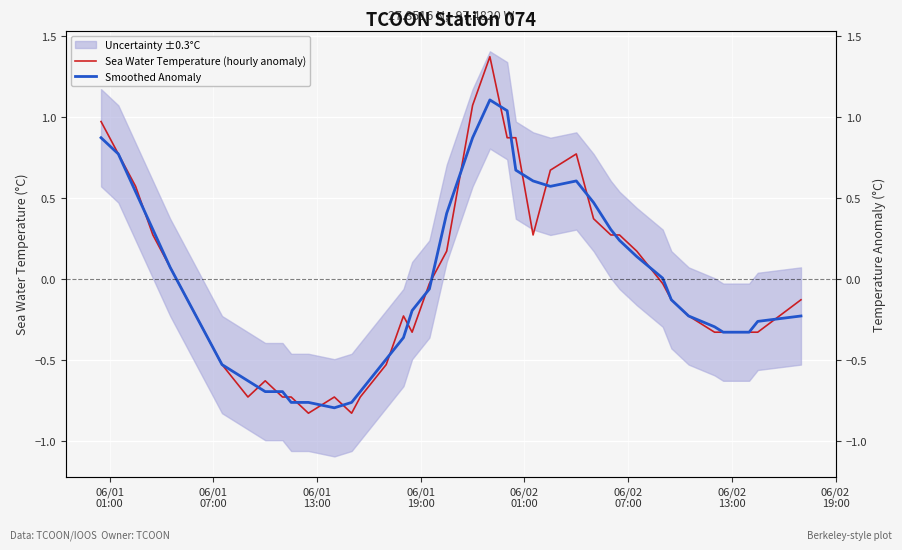

List the series in order of their overall mean, highest first.

Sea Water Temperature (hourly anomaly), Smoothed Anomaly